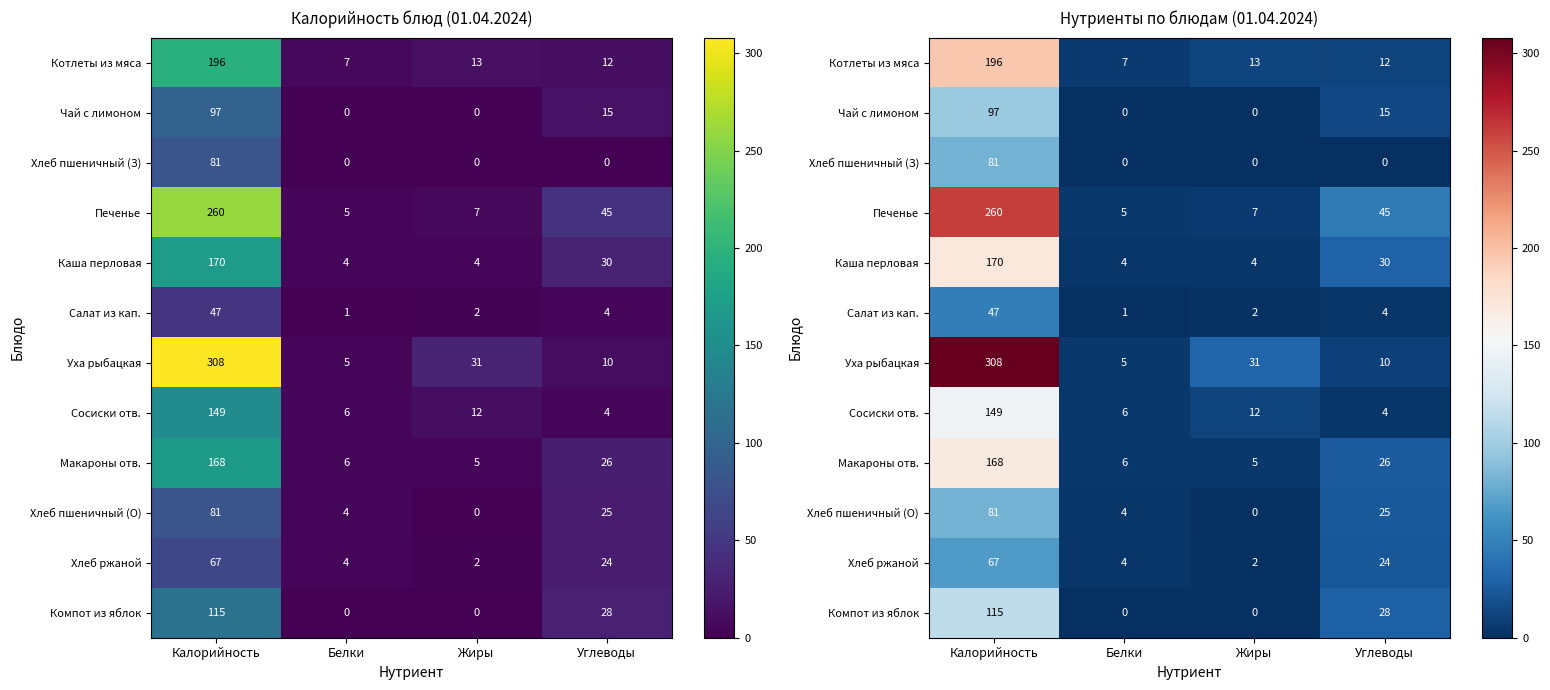

At Жиры, list the series in order from smallest to largest.

Чай с лимоном, Хлеб пшеничный (З), Хлеб пшеничный (О), Компот из яблок, Салат из кап., Хлеб ржаной, Каша перловая, Макароны отв., Печенье, Сосиски отв., Котлеты из мяса, Уха рыбацкая